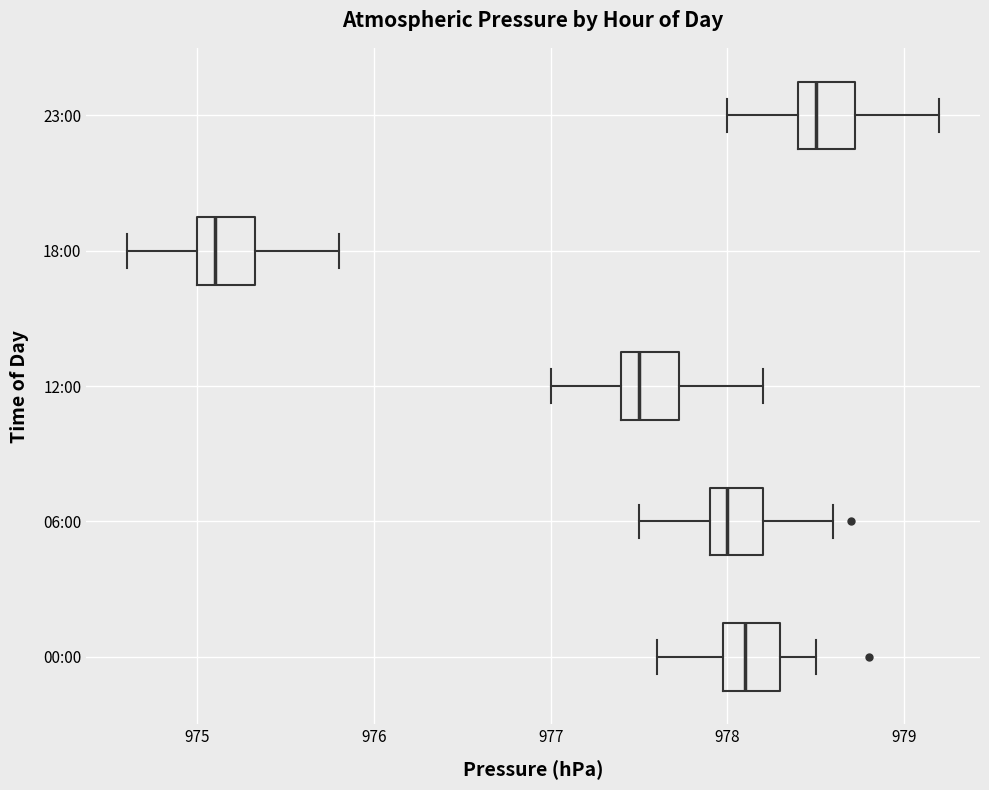

Which box's median line is the furthest to the left?

18:00